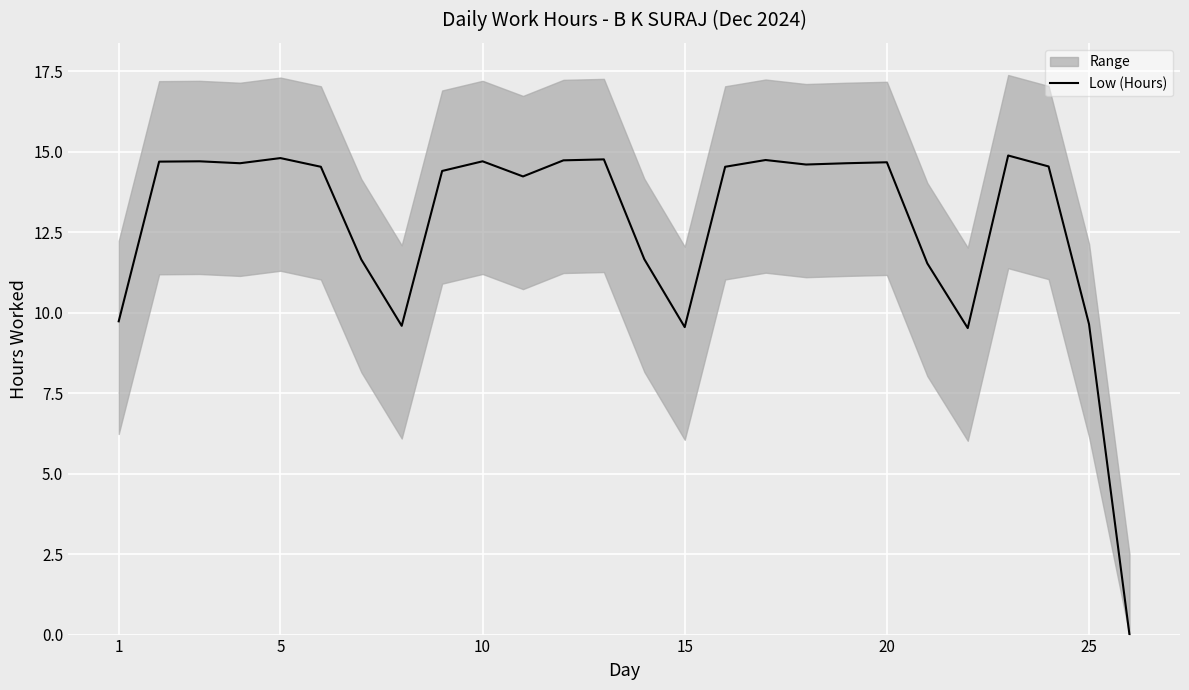

The Low (Hours) series shows 20.0 at 5. True or false?

False